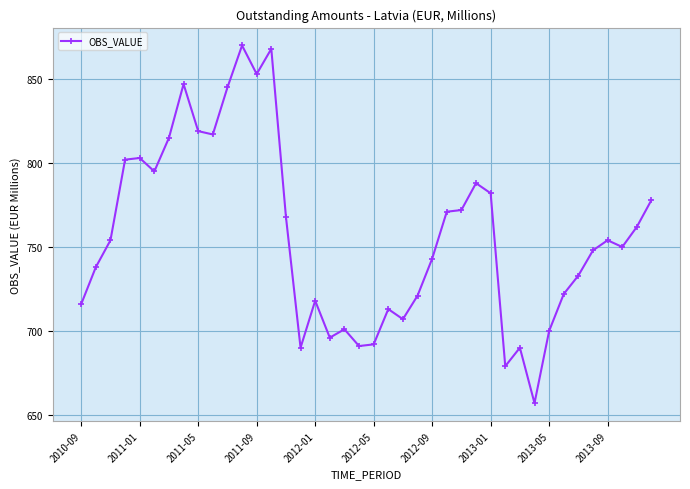

True or false: the data has more than 2 interior local peaks.

True